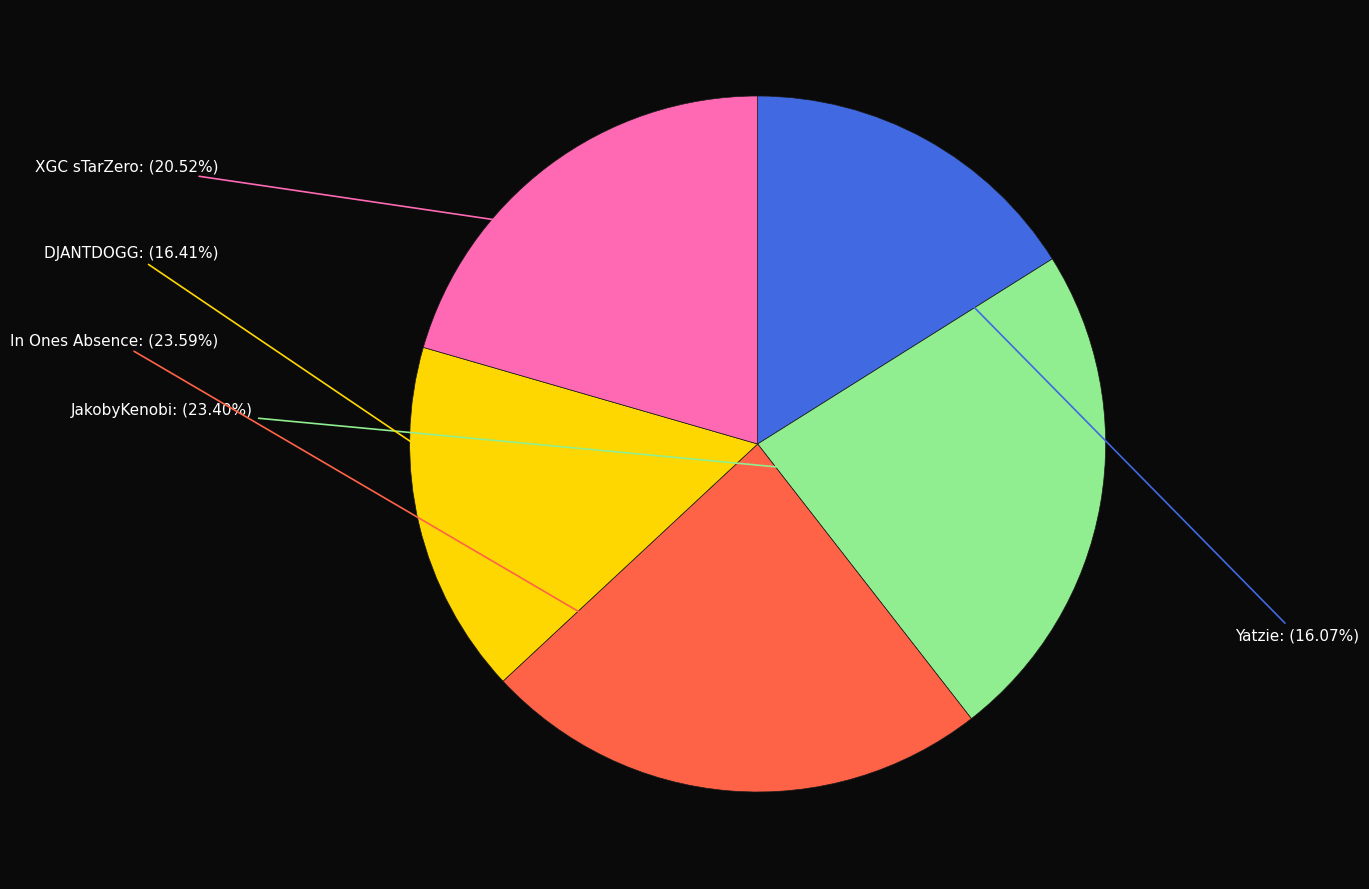

Approximately how many times larger is the value at Yatzie compared to In Ones Absence?

0.7